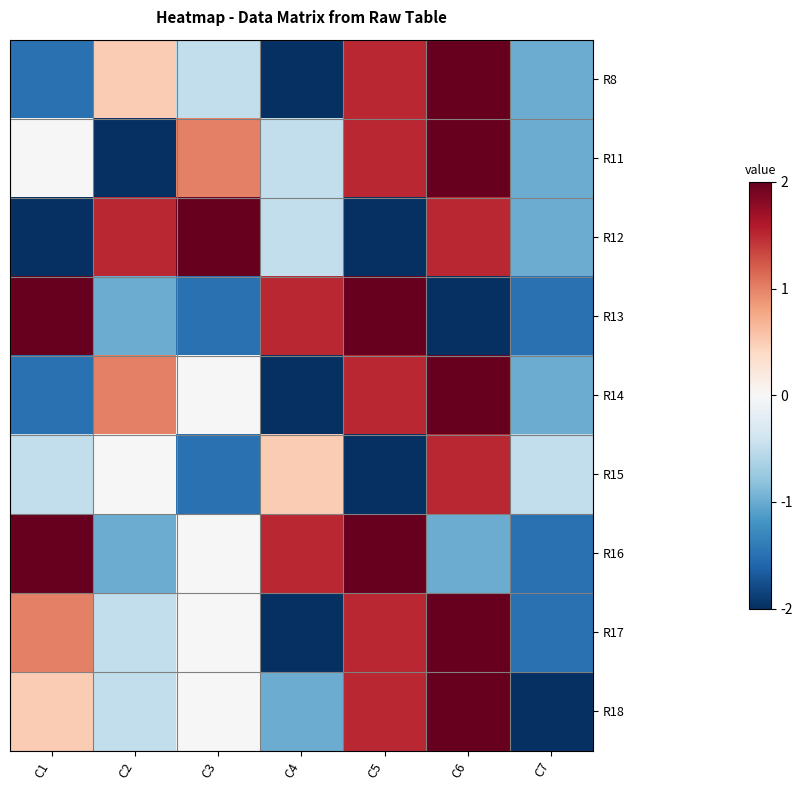

What is the total value across all series at C2?

-2.0